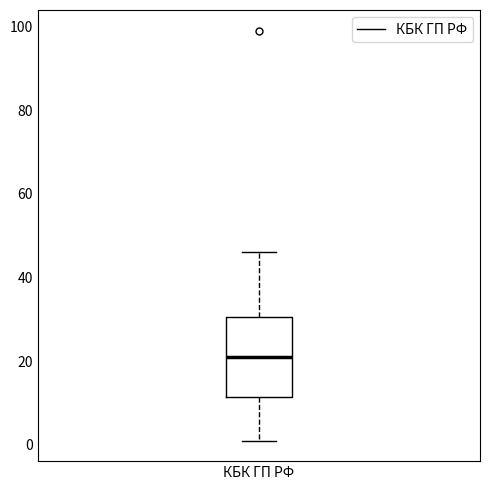

Read this box plot against the y-axis: the position of the median line, the range covered by the box, and the ends of both whiskers. The values are not printed on the chart, so give them approximately, as read against the axis.

median 22, box 12 to 30, whiskers 2 to 46